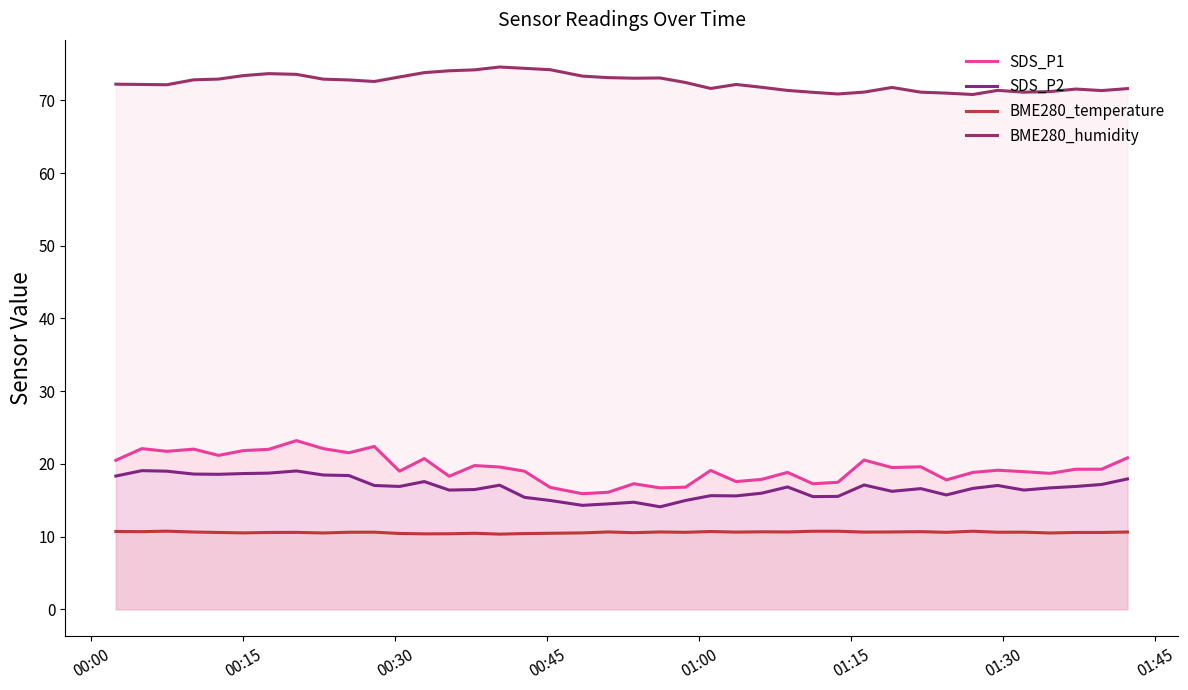

What is the lowest value of the SDS_P1 series?

15.9